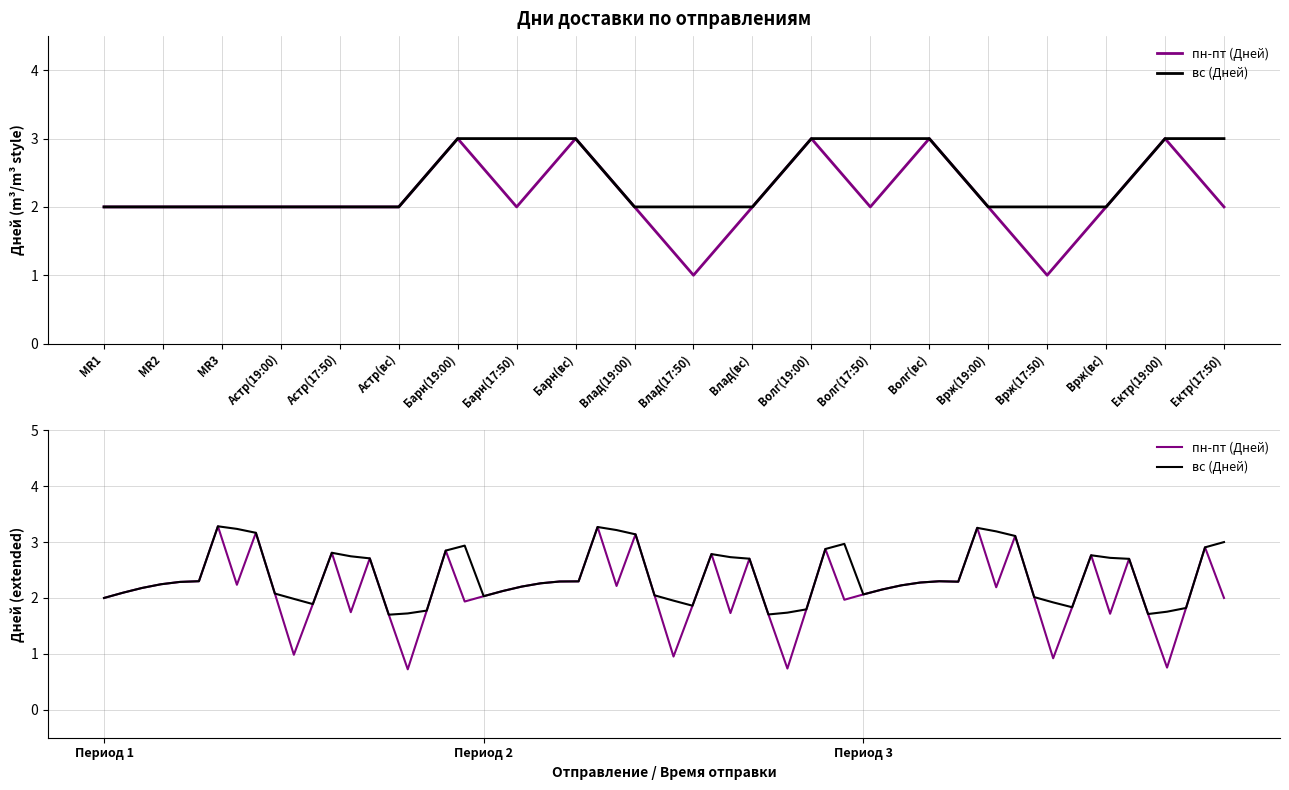

What is the label of the 3rd point from the left?

MR3